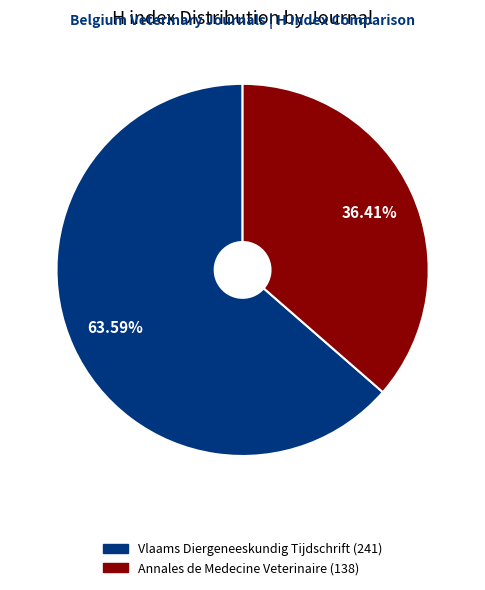

To the nearest percent, what is the average slice percentage?

50%